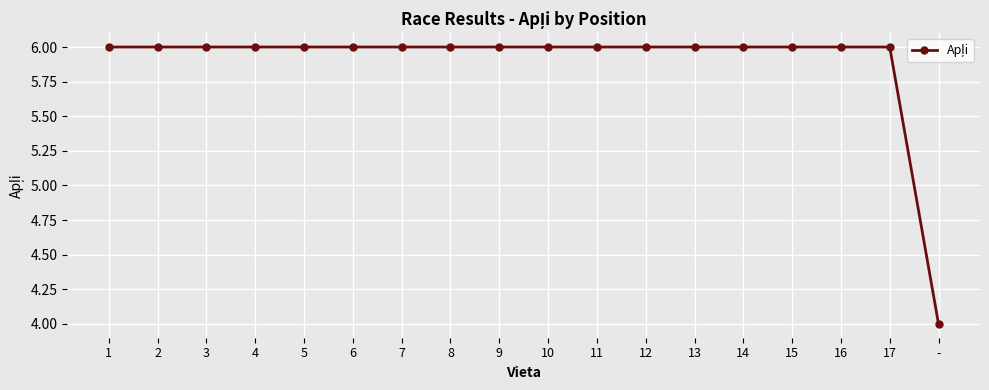

Reading left to right, transcribe all the data shown in this chart.

6	6	6	6	6	6	6	6	6	6	6	6	6	6	6	6	6	4